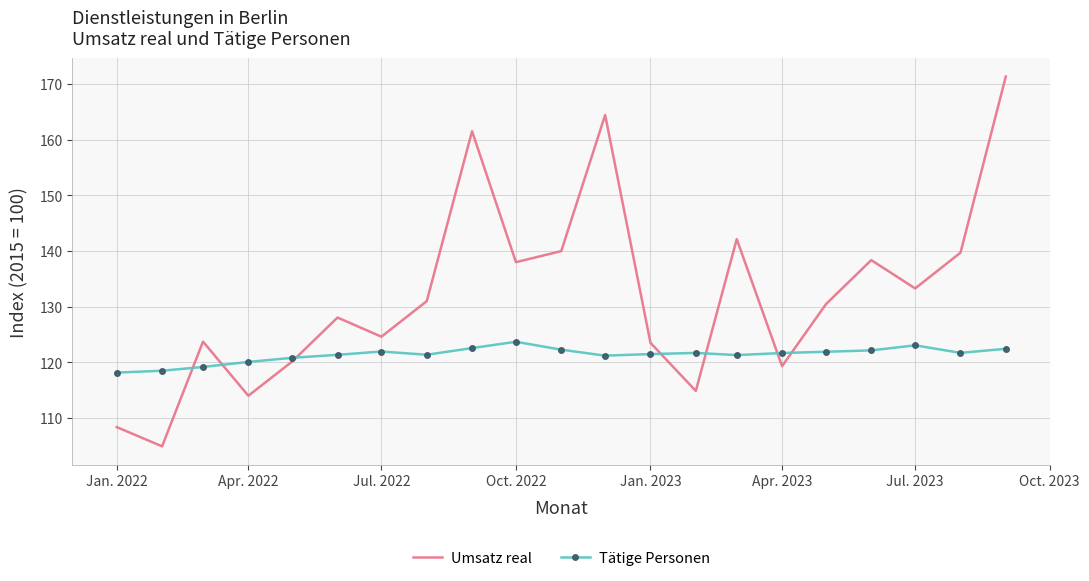

What is the smallest value displayed?

105.0